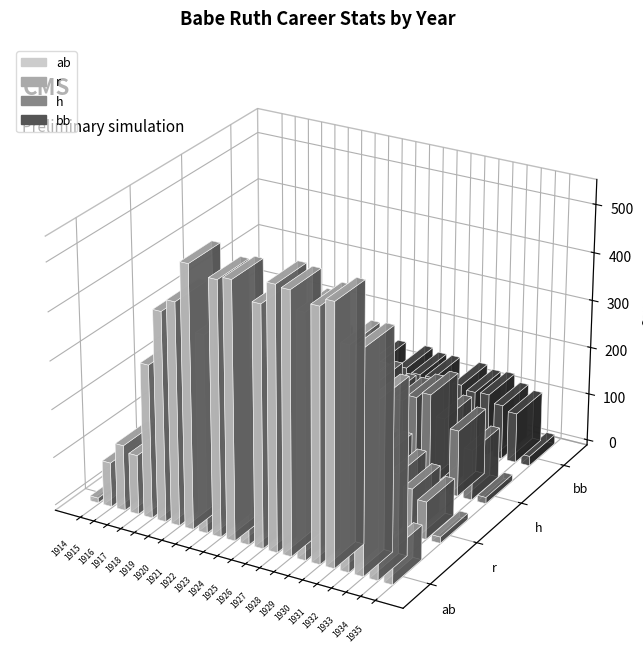

What is the value of the h bar at the 10th from the left?

205